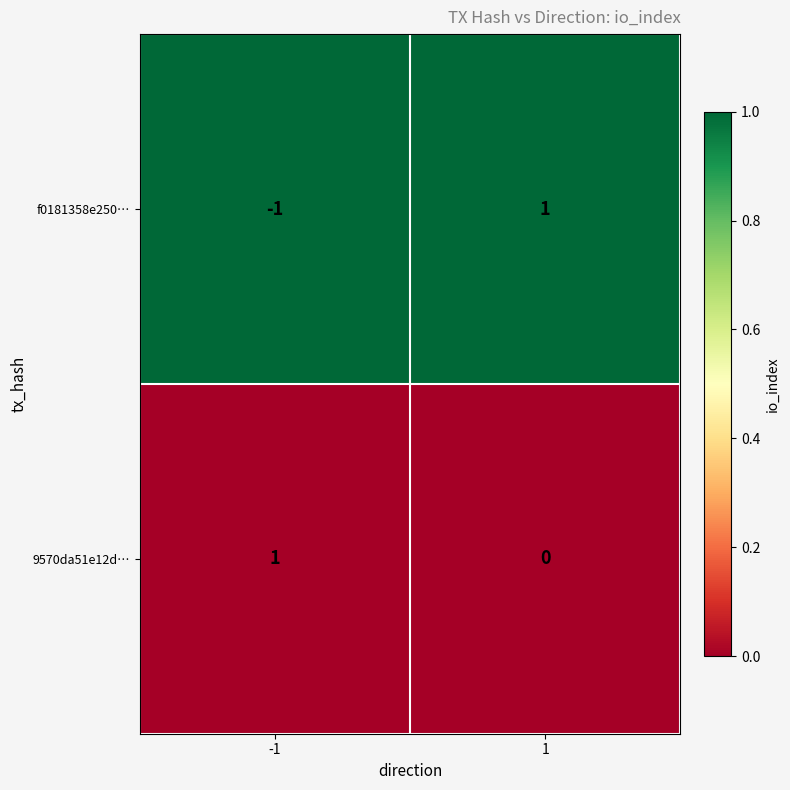

The f0181358e250… series shows 0 at -1. True or false?

False